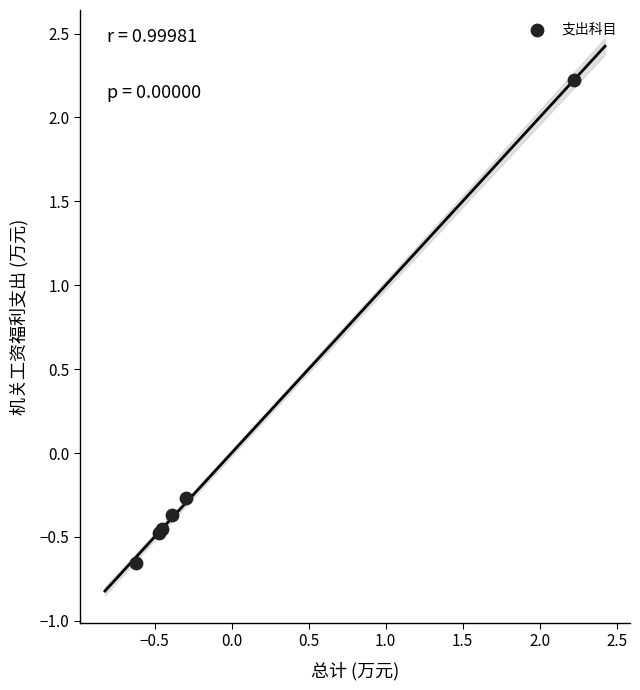

What Y value in the scatter plot is closest to 0?

-0.3